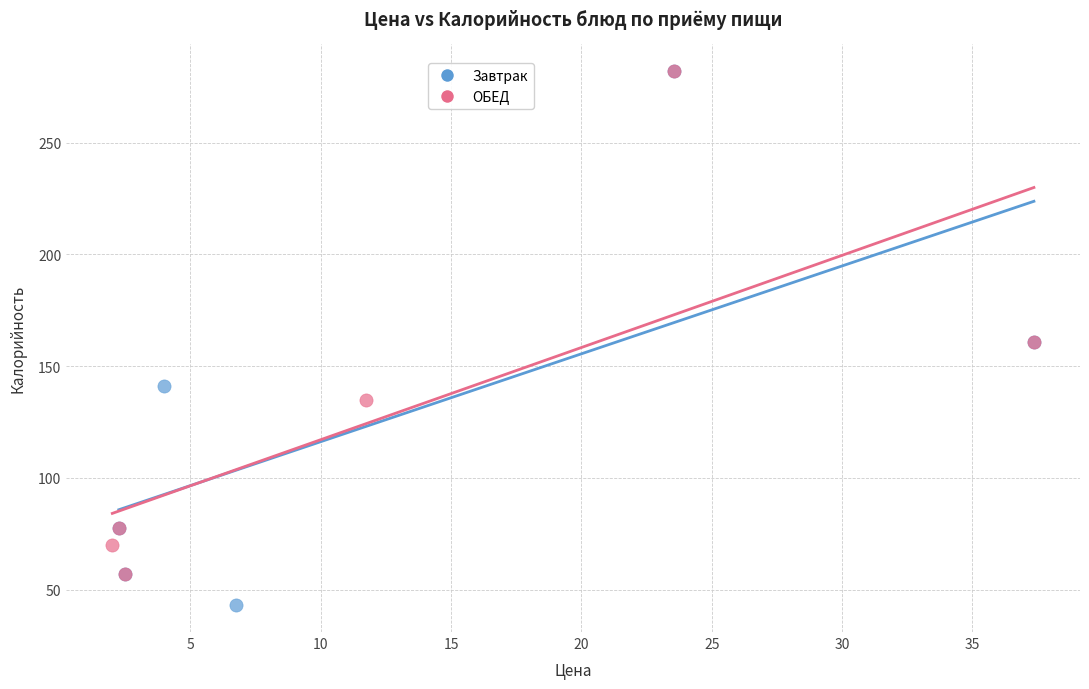

Which series has the largest Y range (max minus min)?

Завтрак